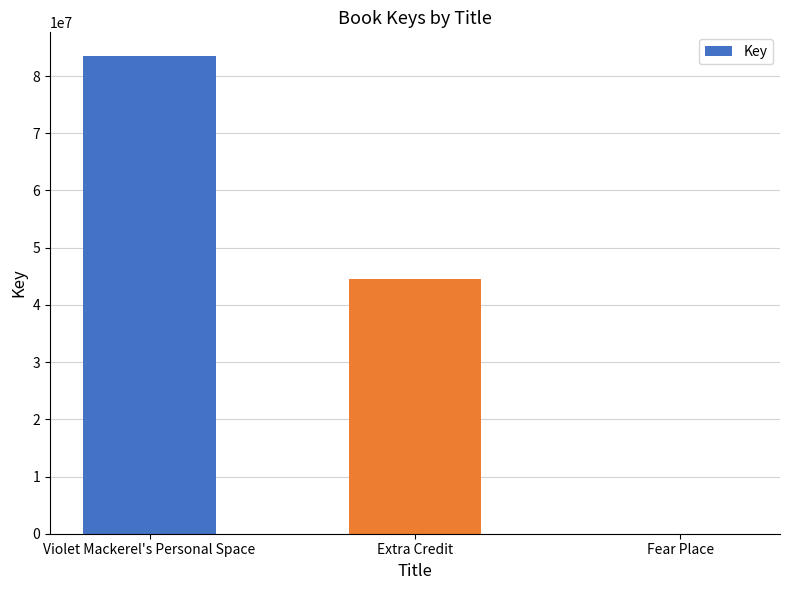

Reading right to left, transcribe all the data shown in this chart.

5526	44494298	83475922